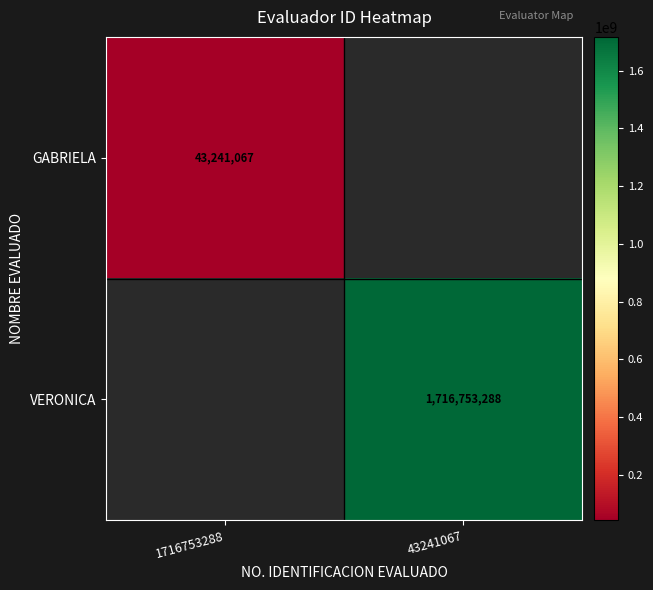

True or false: VERONICA has a value of 1716753288 at 43241067.

True